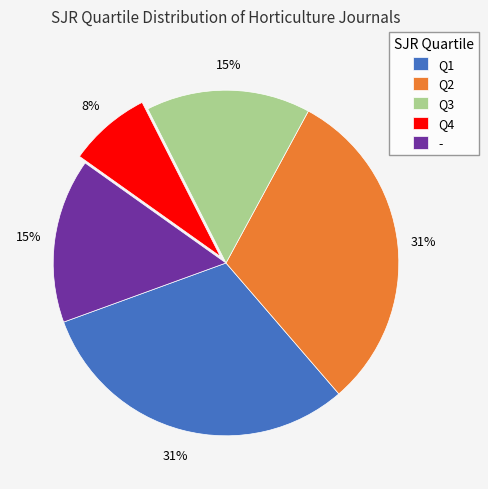

To the nearest percent, what portion does Q2 represent?

31%